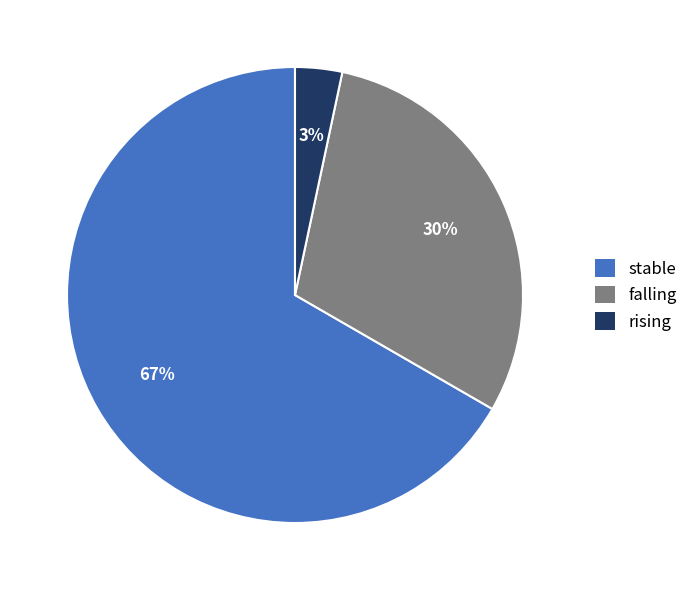

Is it true that falling is 16% of the pie?

False